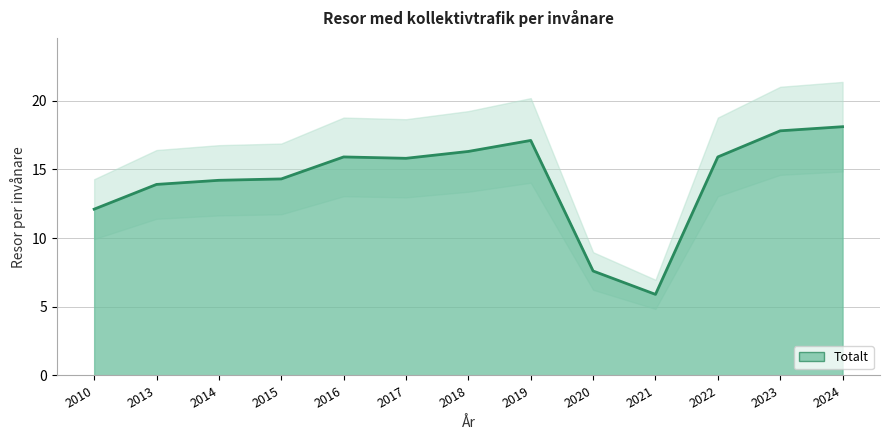

What is the value of the 12th point from the left?

17.8